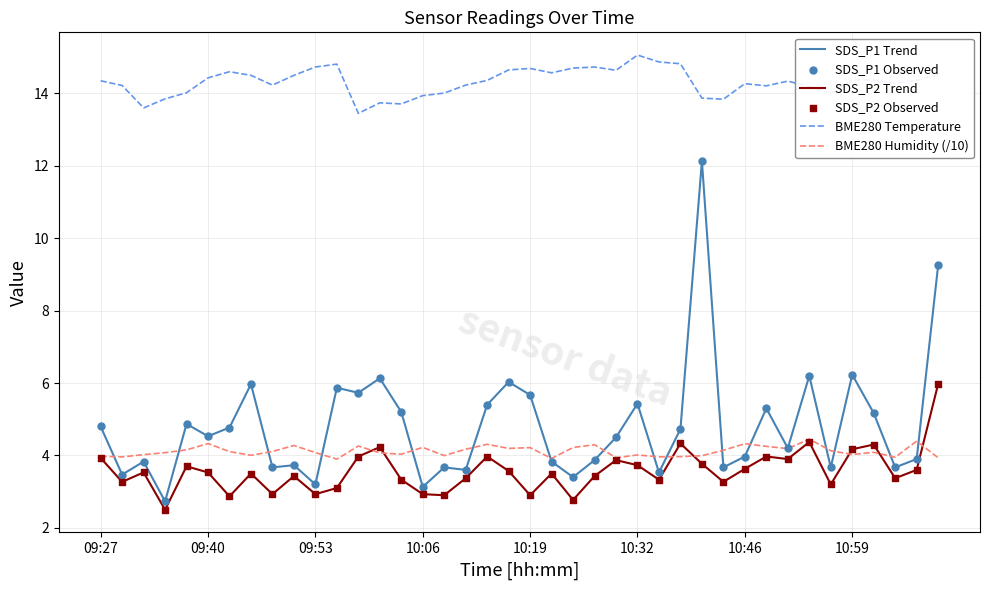

Which series has the largest total across all categories?

BME280 Temperature